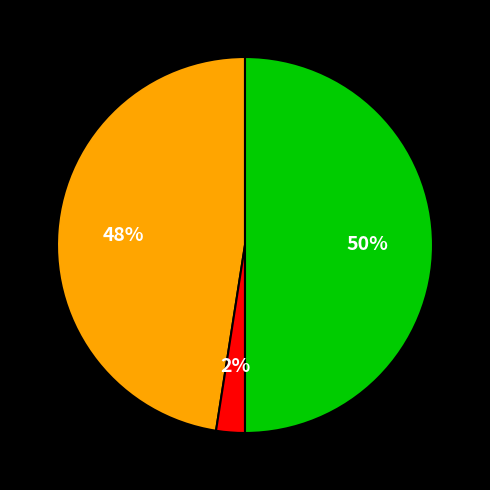

How many slices are in this pie chart?

3